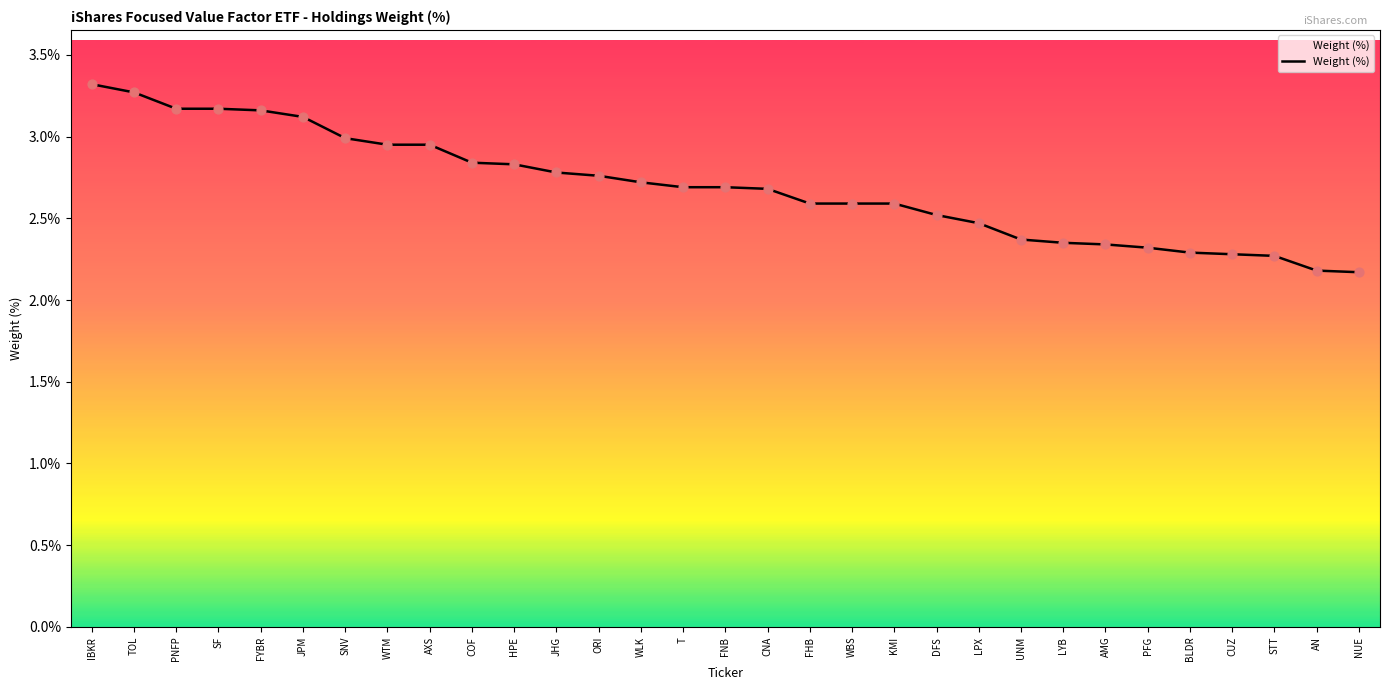

Which has a higher value, AMG or COF?

COF